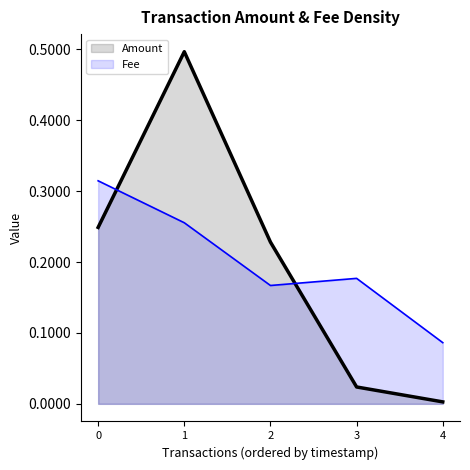

At how many categories does at least one series exceed 0?

5